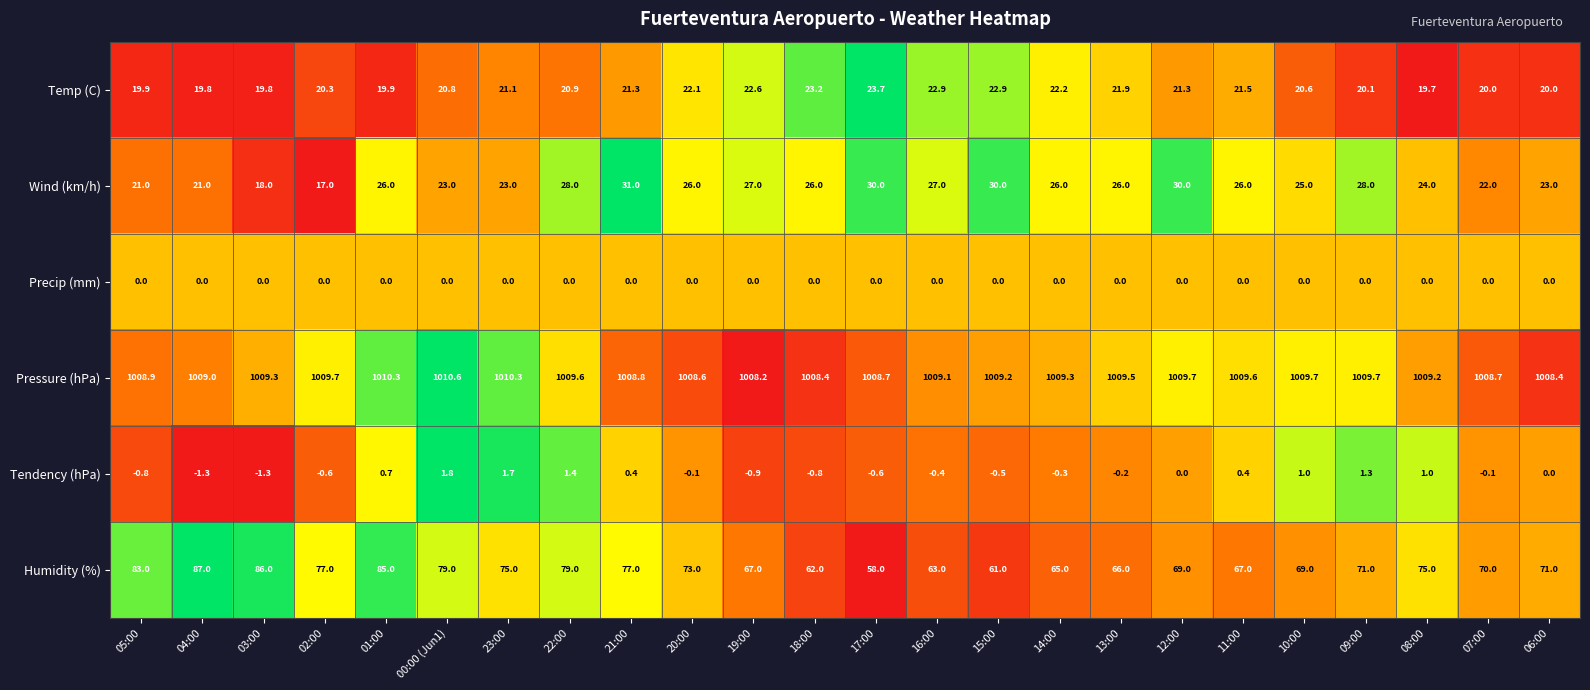

What is the sum of the Pressure (hPa) values at 12:00 and 02:00?

2019.4